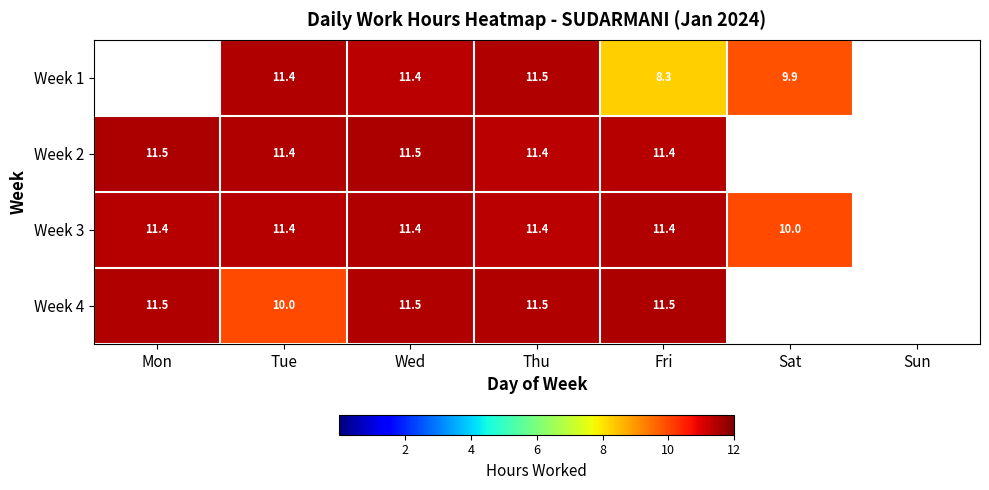

Between Tue and Wed, which series saw the biggest shift?

Week 4